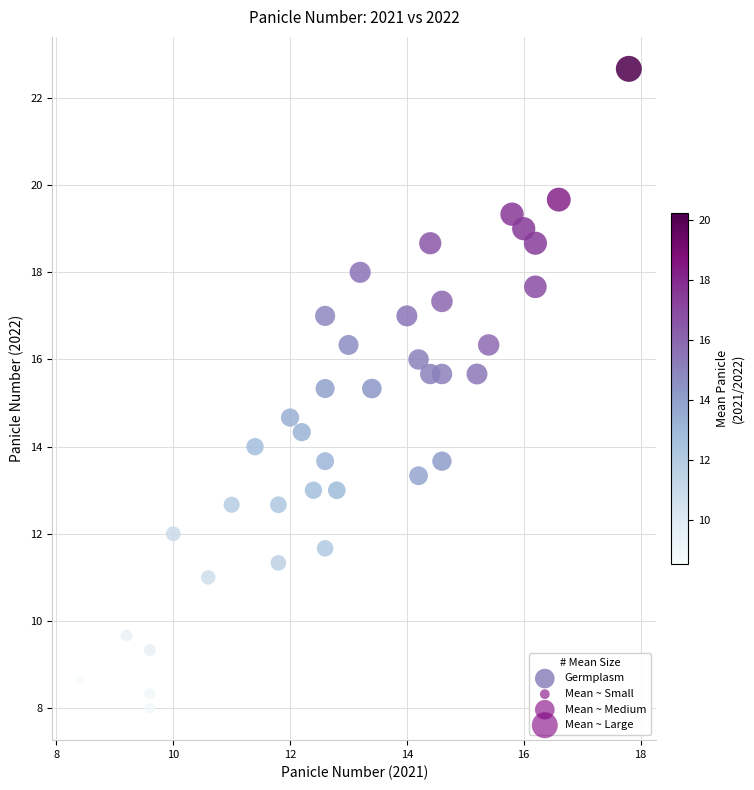

What is the range of Y values (max minus min)?

14.7